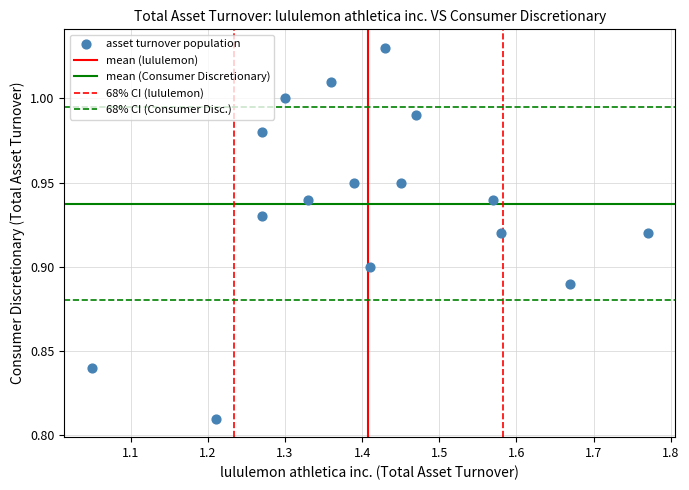

What is the range of X values (max minus min)?

0.7